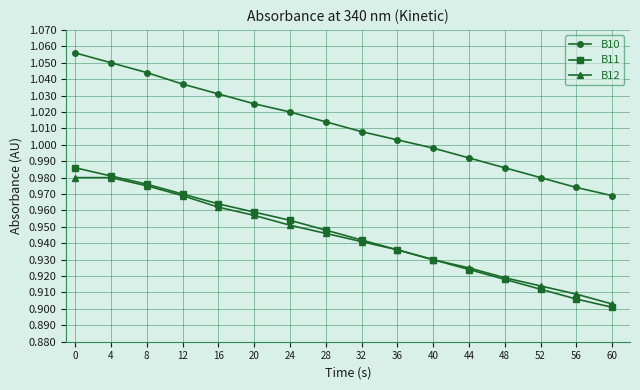

True or false: B11 and B10 intersect in this chart.

False